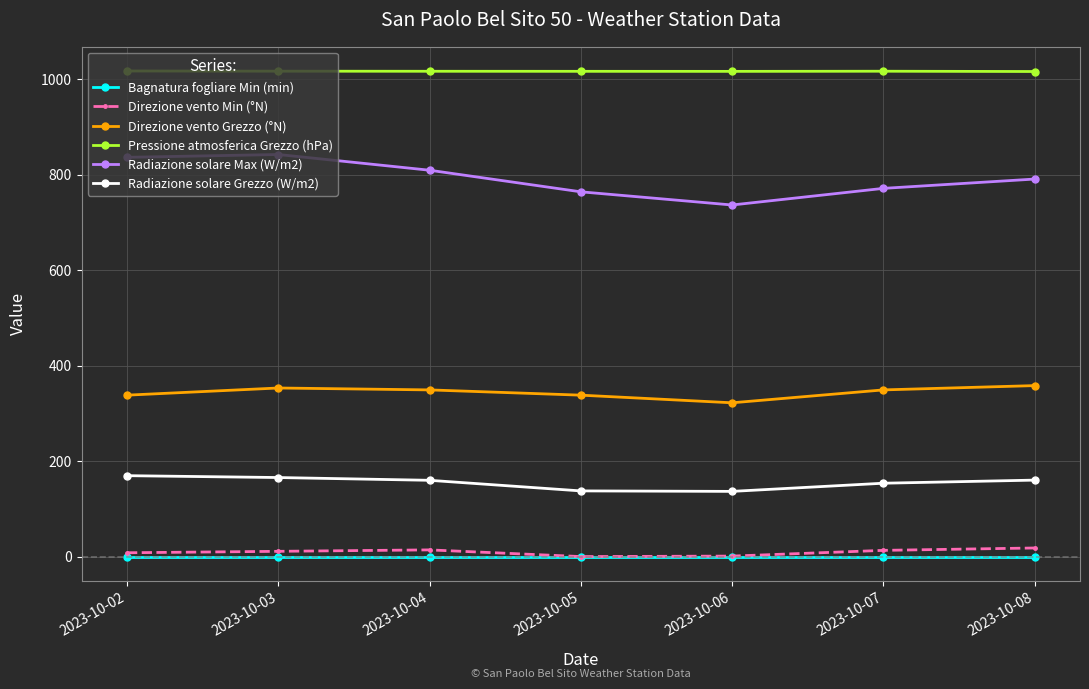

What is the difference between the maximum and minimum values in the Pressione atmosferica Grezzo (hPa) series?

1.1